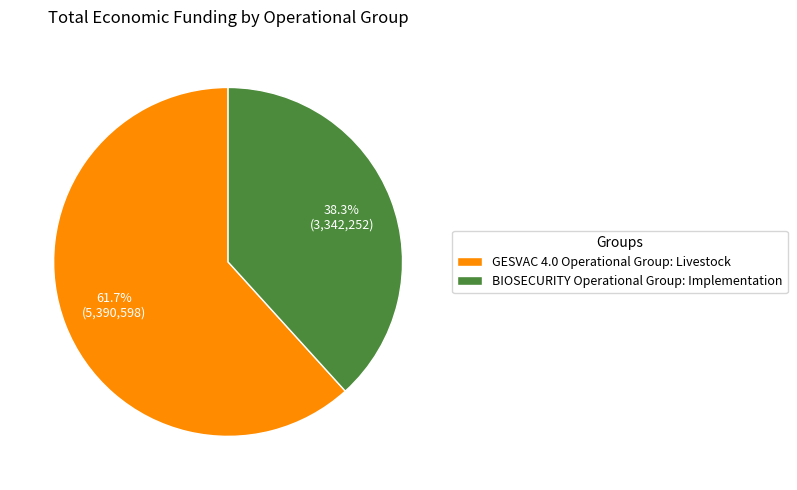

How many slices are in this pie chart?

2